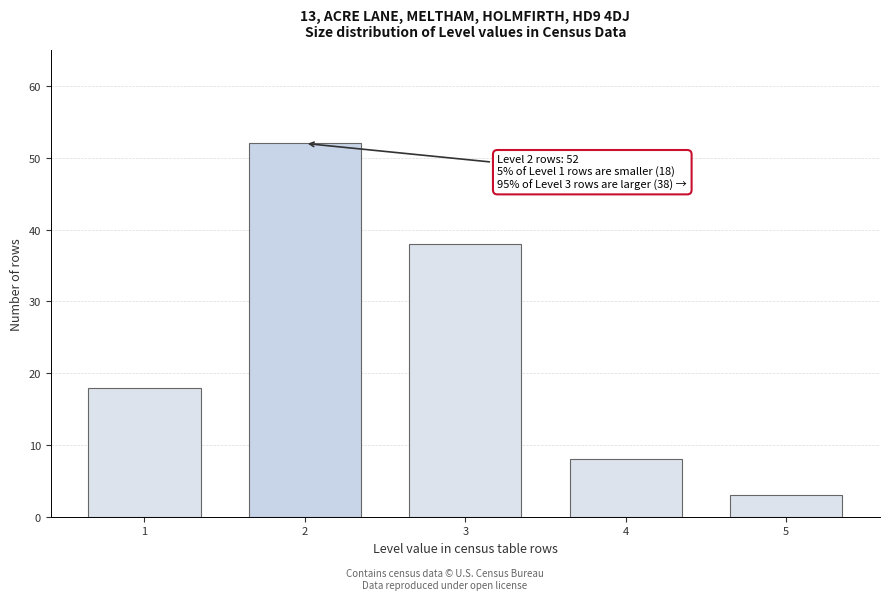

Reading right to left, extract all data points from this chart.

5=3	4=8	3=38	2=52	1=18